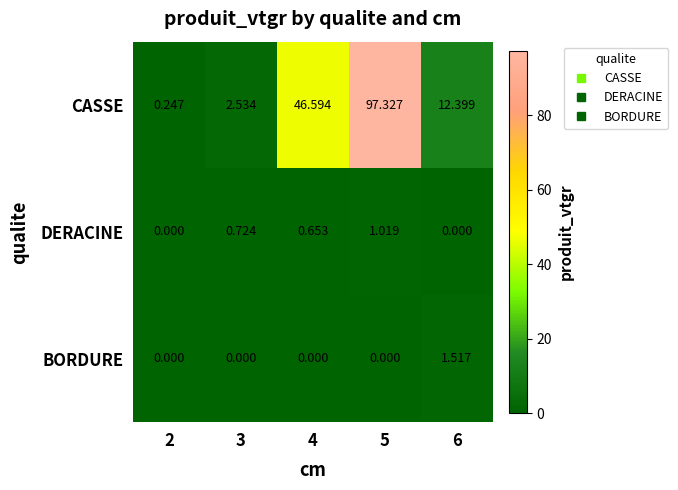

Which series has the widest spread of values?

CASSE